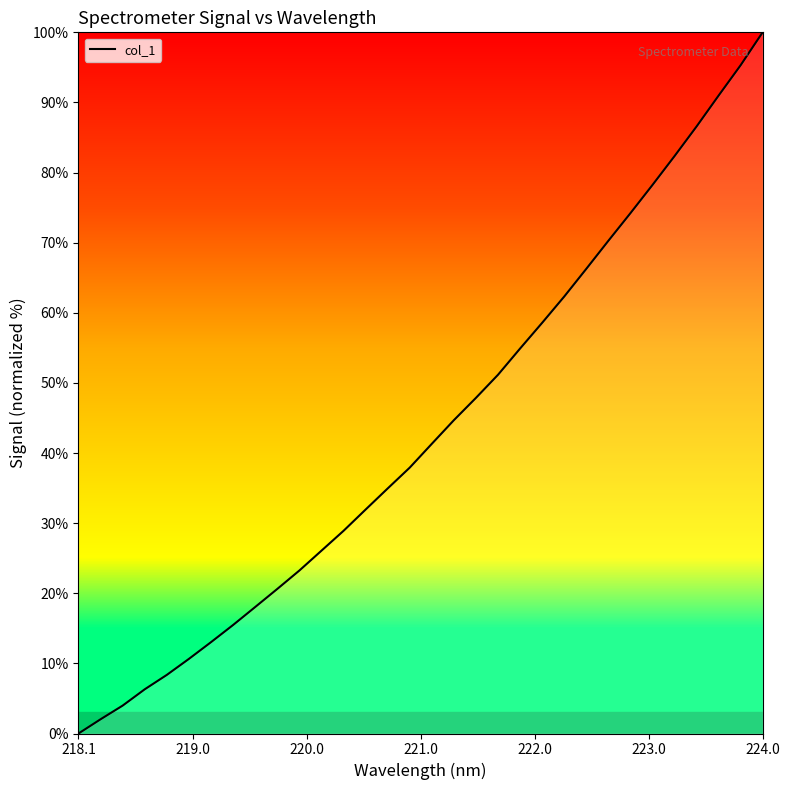

What is the difference between the maximum and minimum values?

100.0